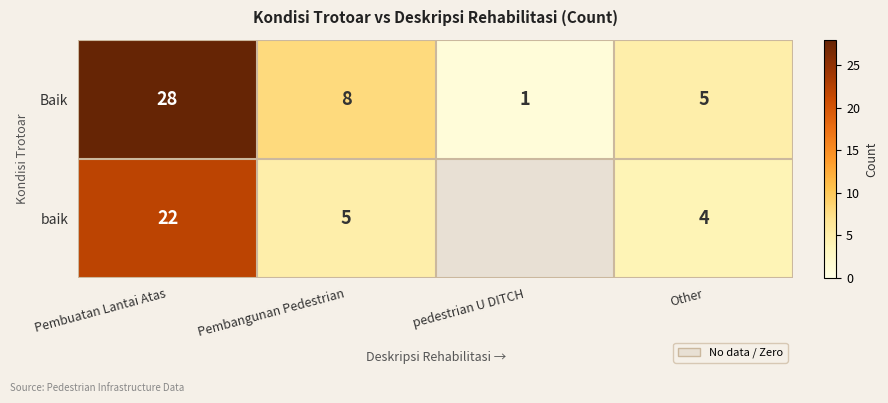

Rank the categories by Baik value from lowest to highest.

pedestrian U DITCH, Other, Pembangunan Pedestrian, Pembuatan Lantai Atas